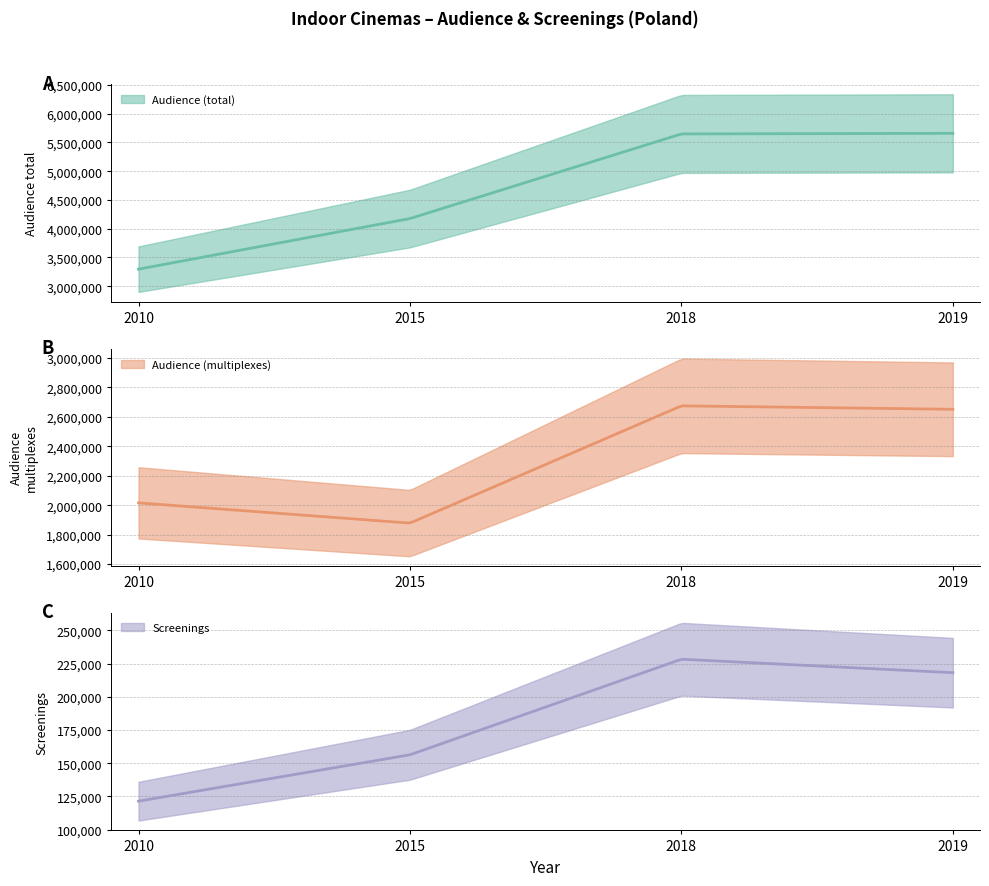

Where does the Screenings series first go above 218147?

2018